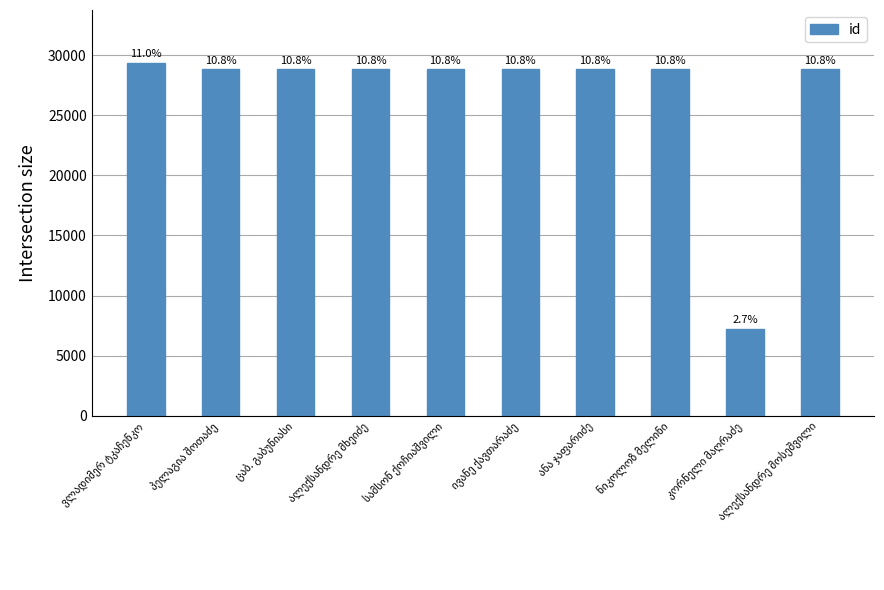

What is the change in value from ანა ჯაფარიძე to კორნელი მაღრაძე?

-21603